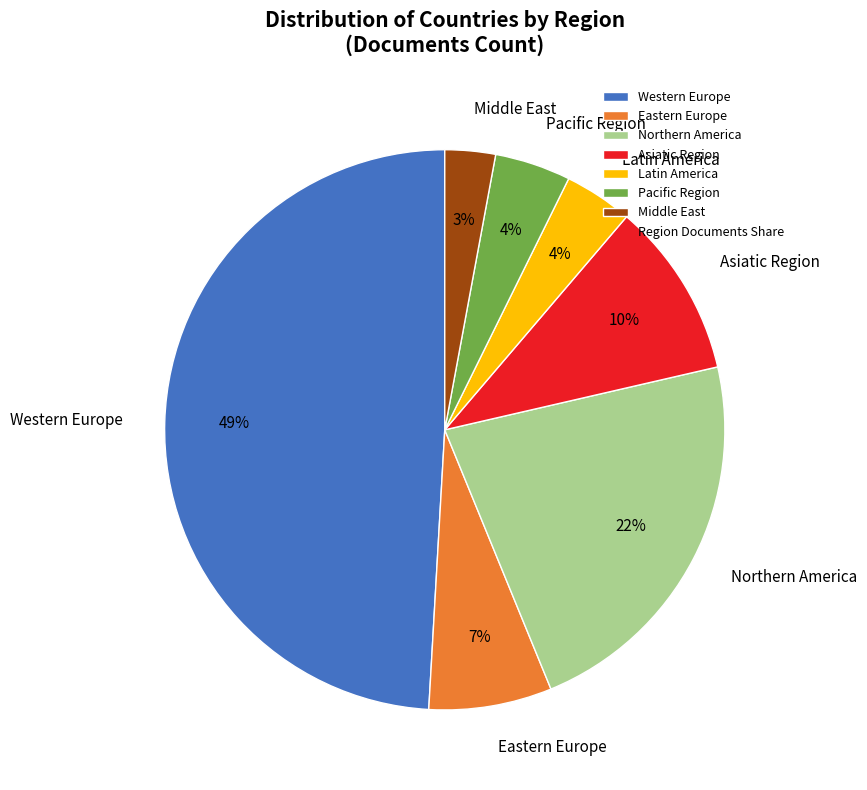

Is it true that Eastern Europe is 30% of the pie?

False